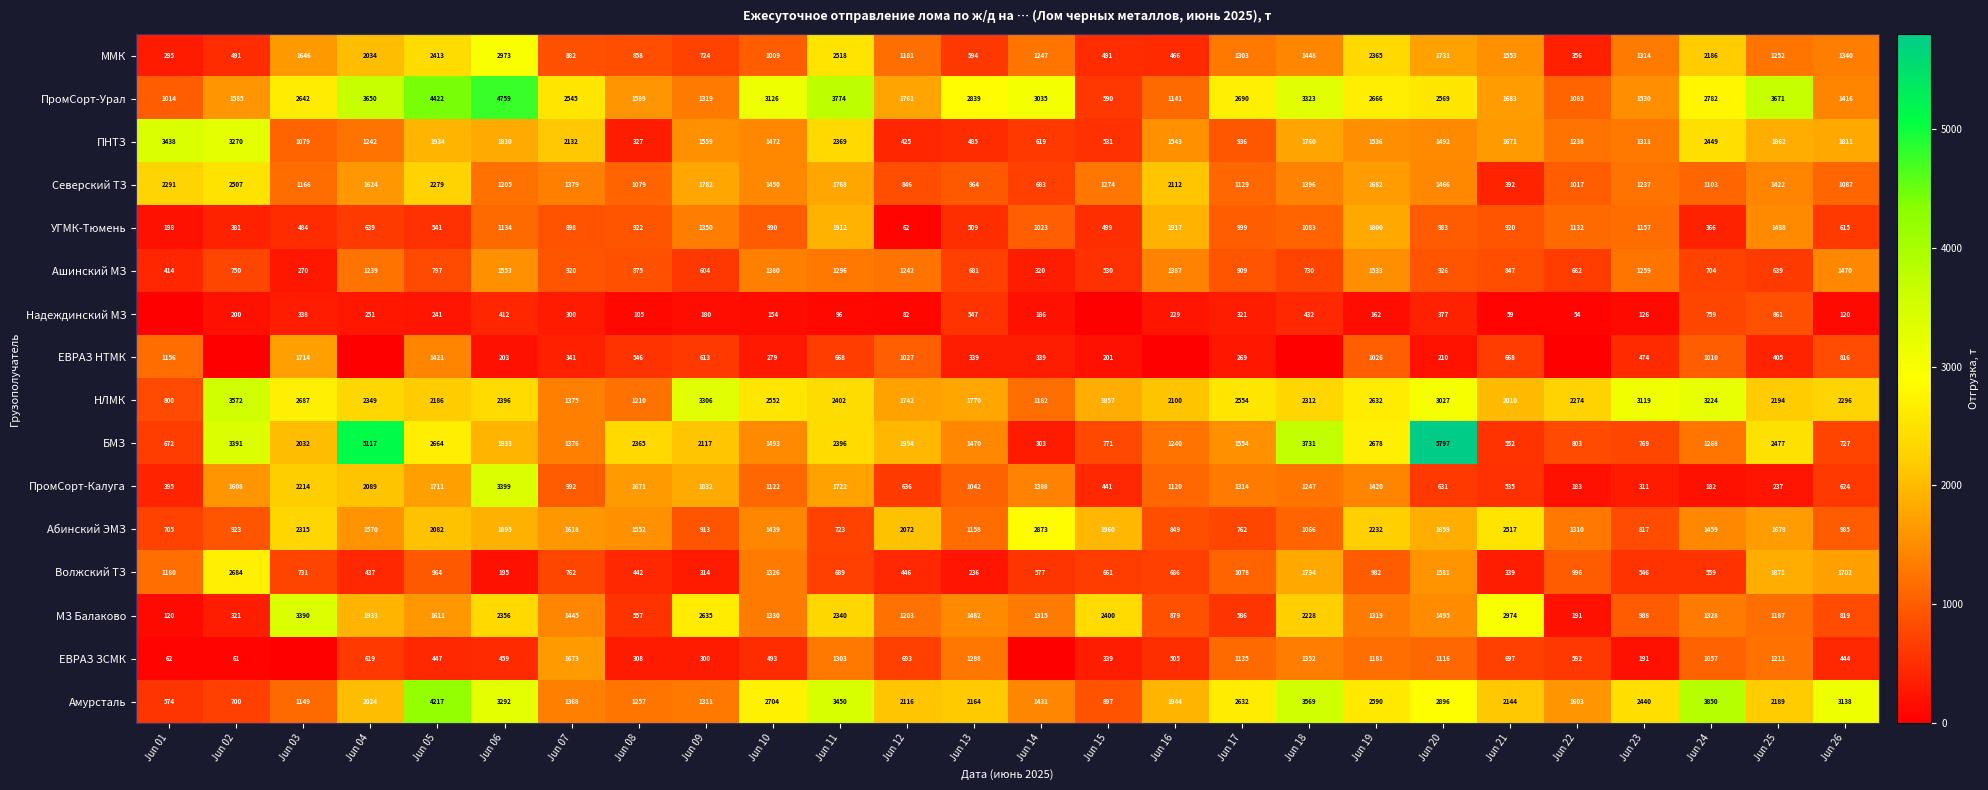

The ЕВРАЗ ЗСМК series shows 440.7 at Jun 12. True or false?

False